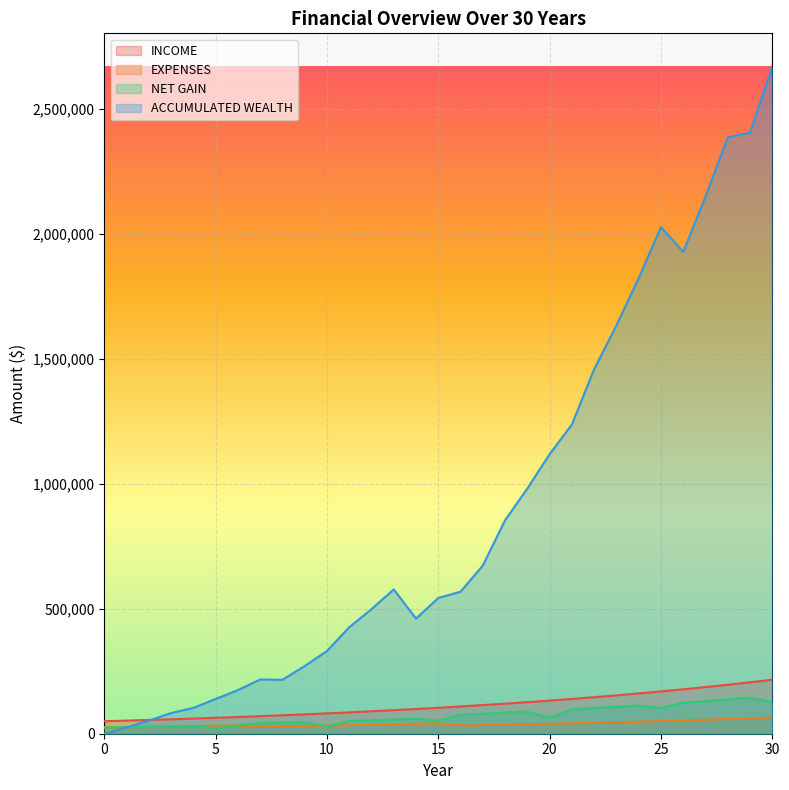

Does the chart display data point markers on the line(s)?

No